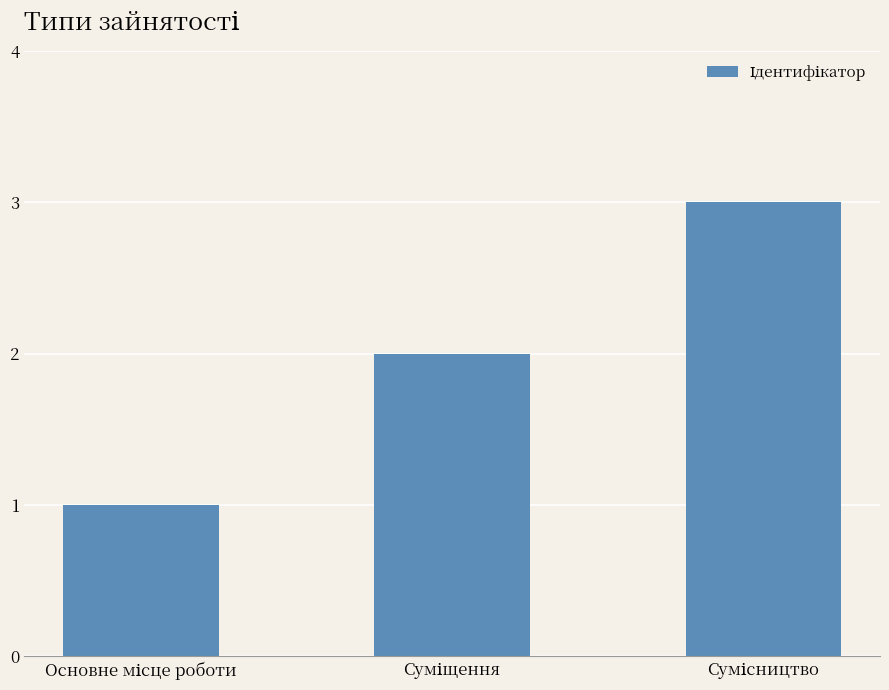

What is the maximum value shown in the chart?

3